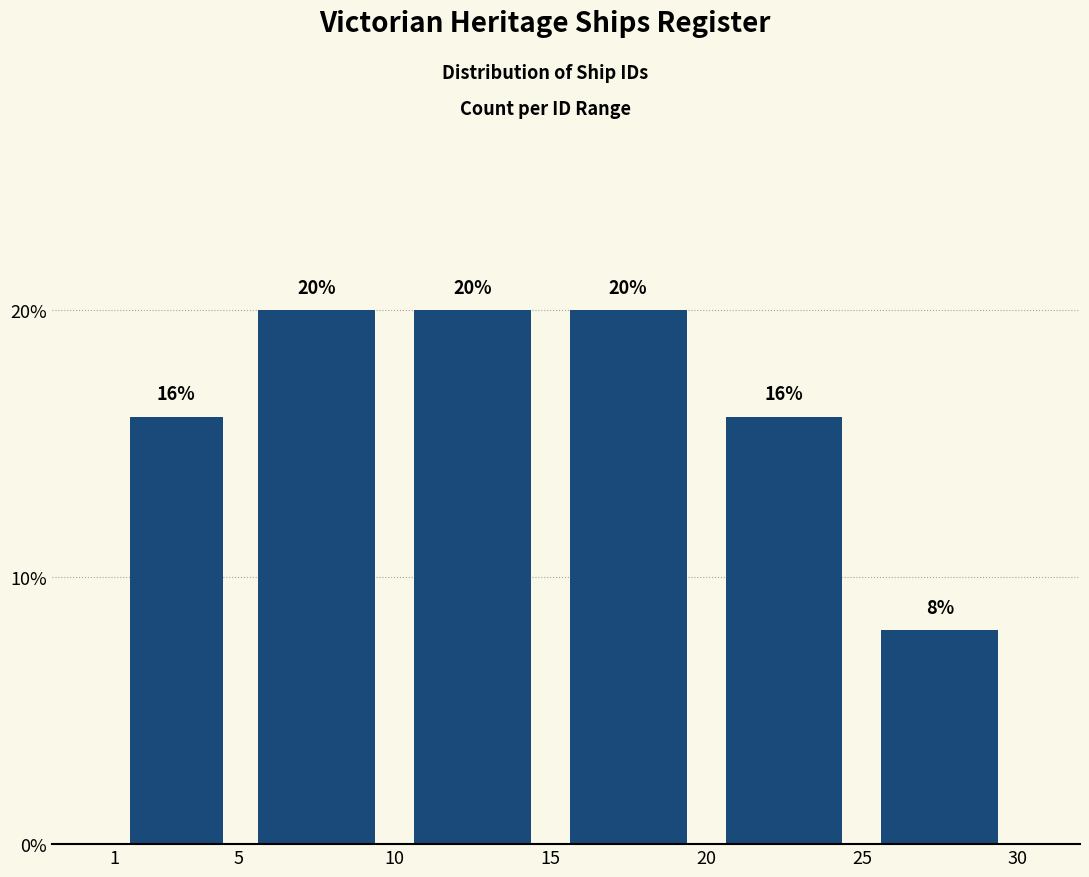

How tall is the bar that spans 1 to 5 on the x-axis?

16